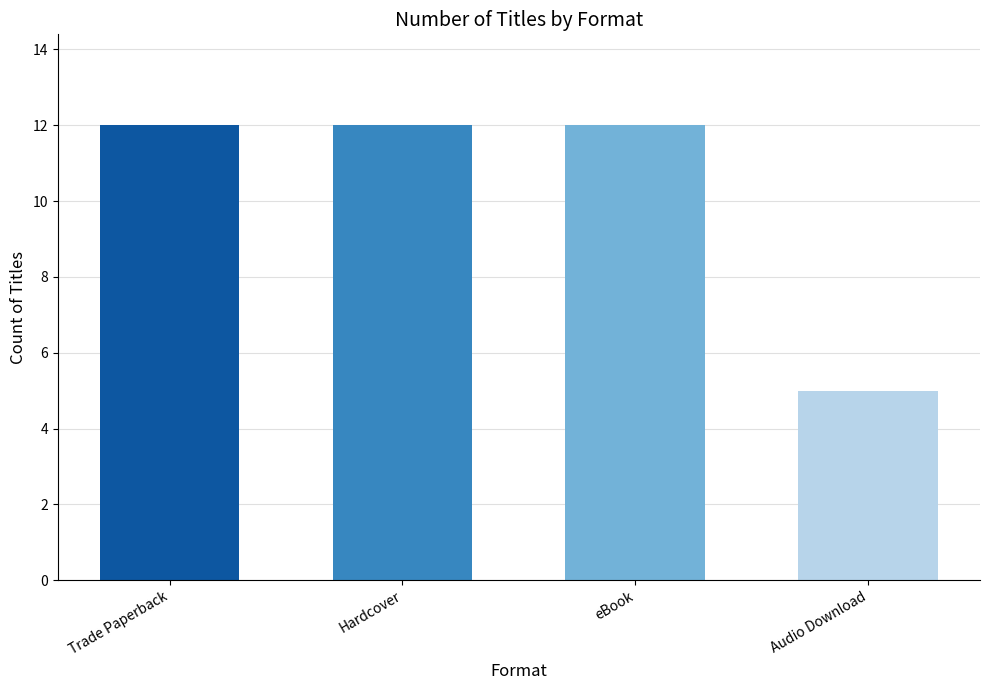

At which label is the value closest to 8?

Audio Download